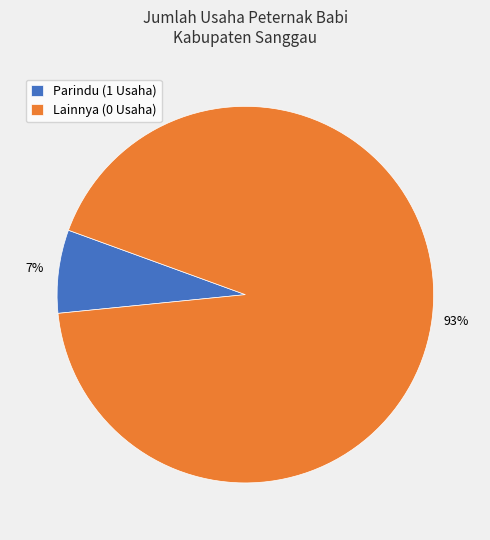

Is there any slice that represents more than half of the pie?

Yes